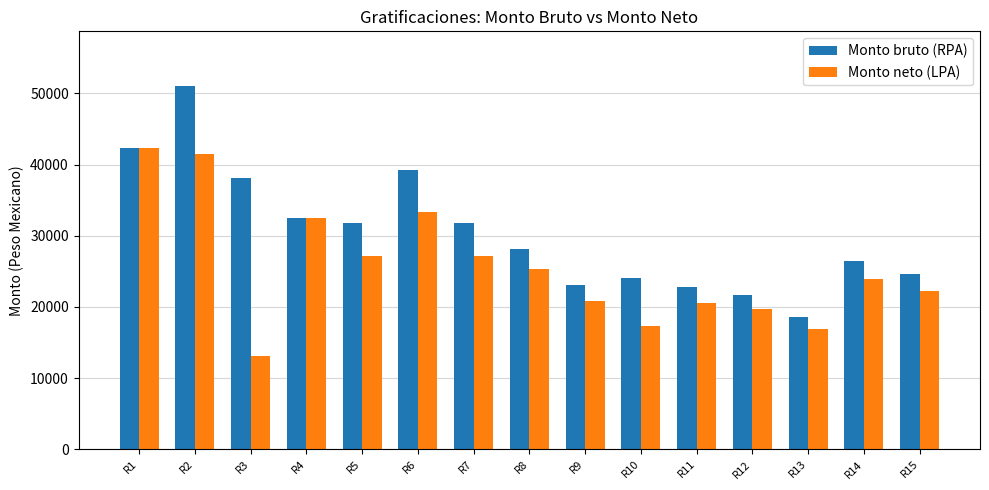

What is the value of the Monto bruto (RPA) bar at the 2nd from the left?

51042.0